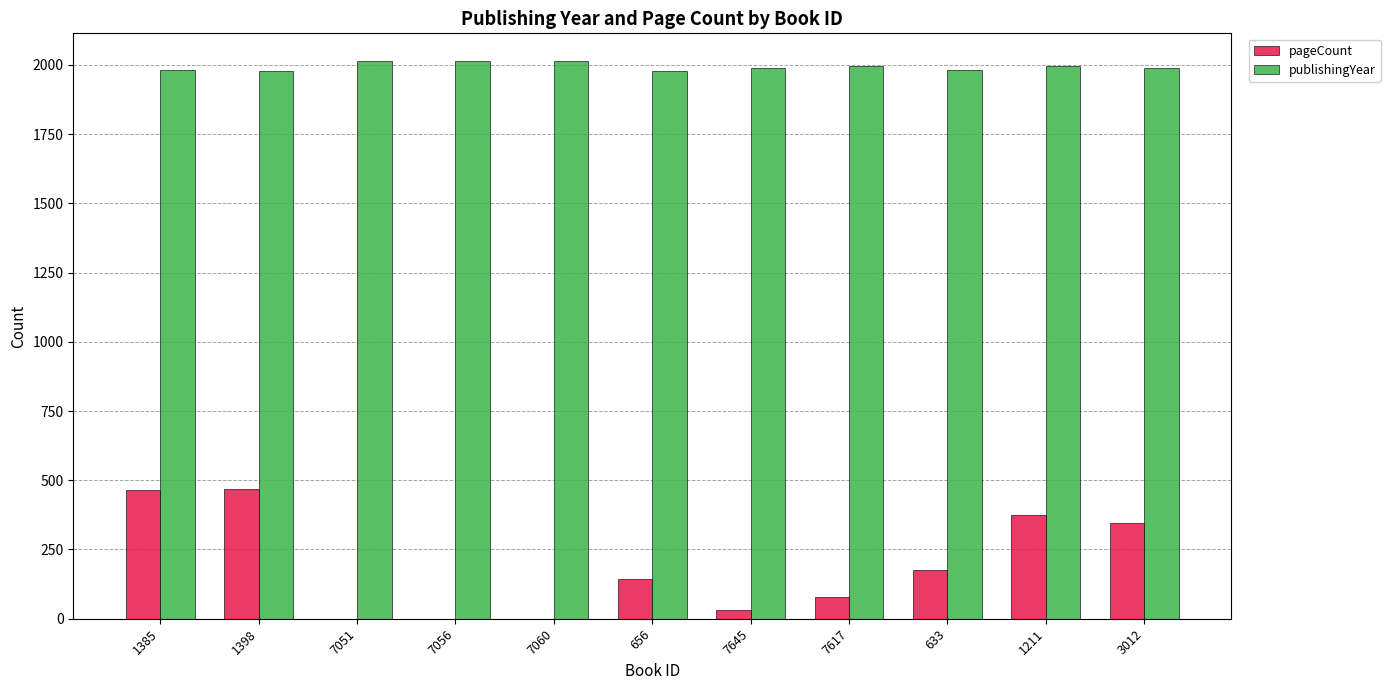

What is the sum of all pageCount values?

2084